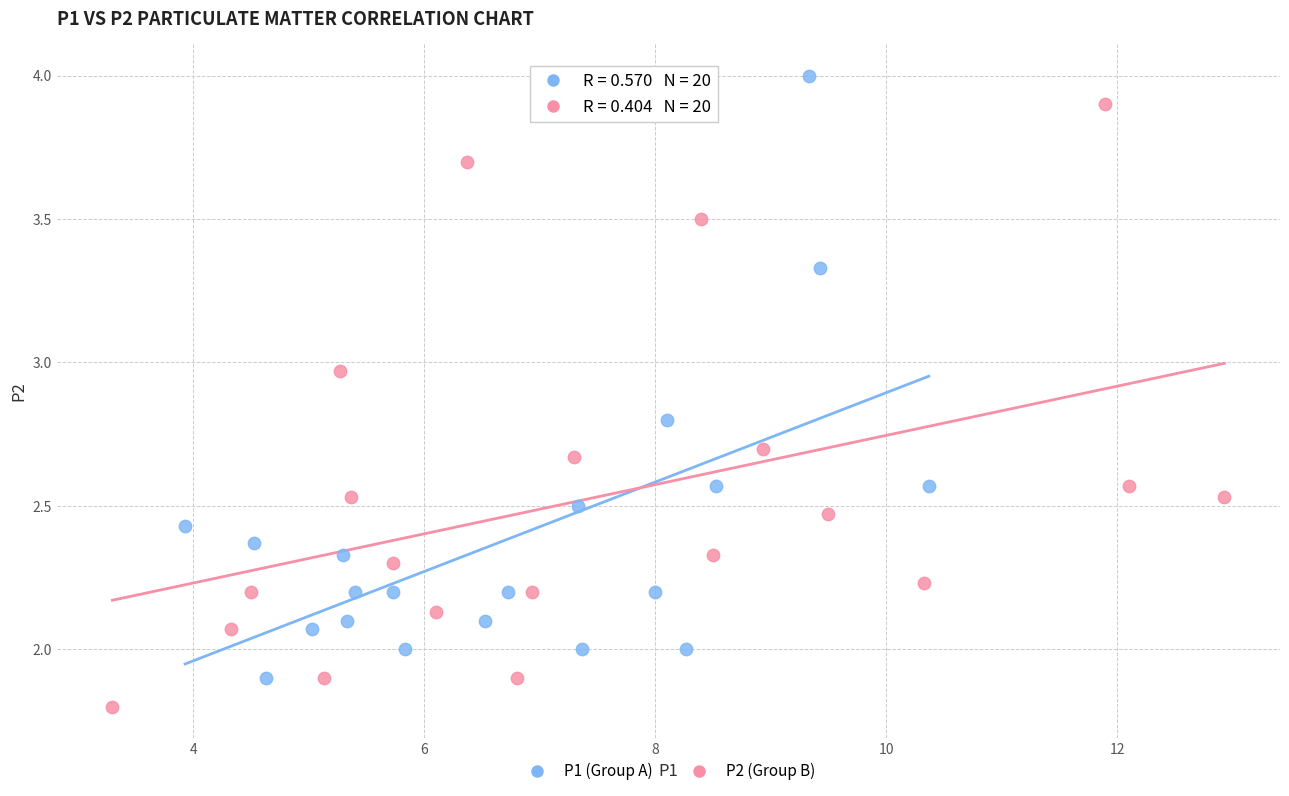

Which series reaches the minimum Y coordinate?

P2 (Group B)